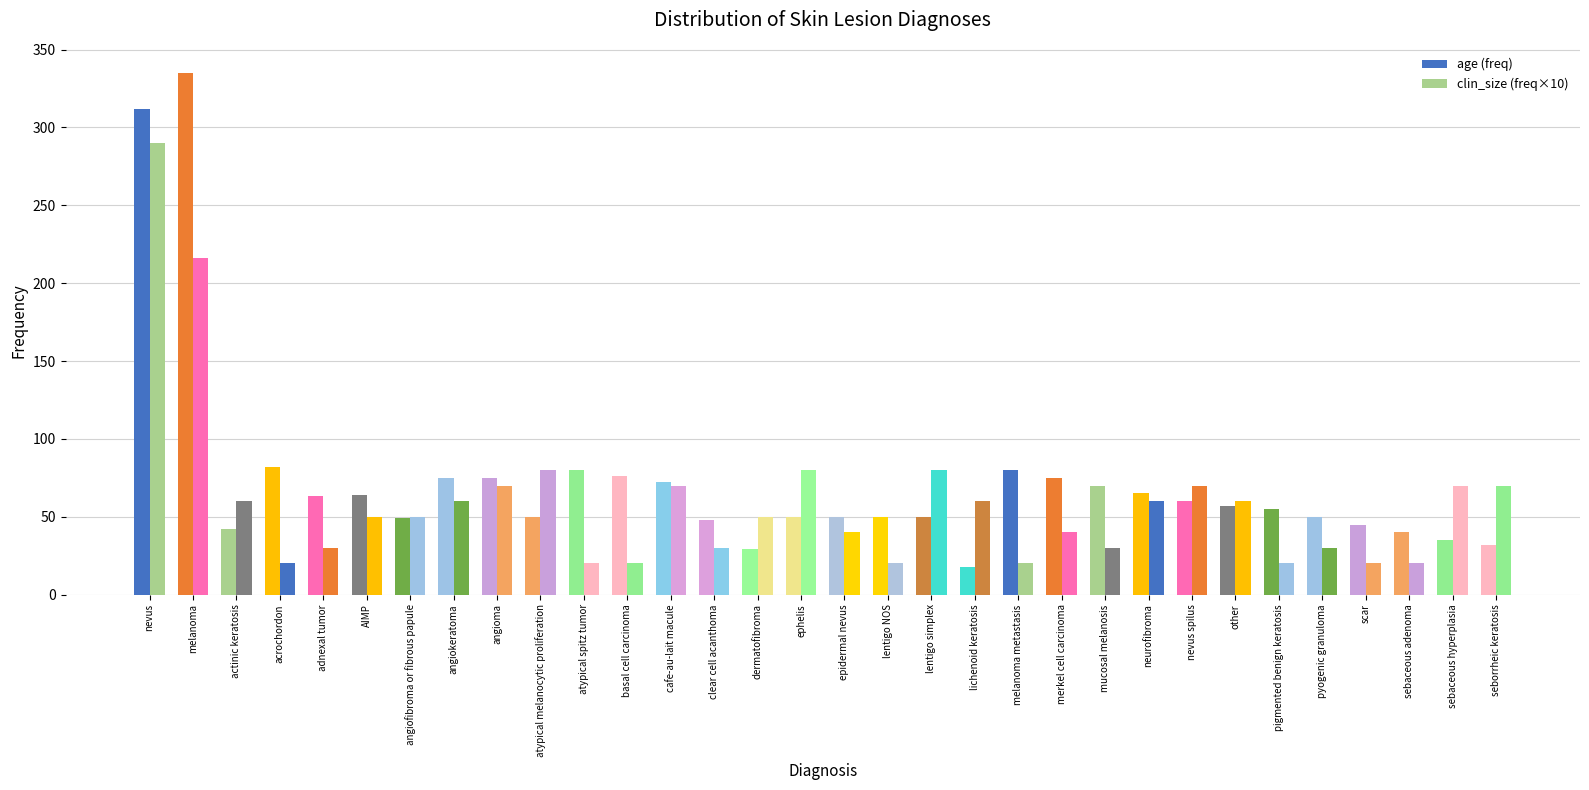

Which series changed the most between angioma and melanoma metastasis?

clin_size (freq×10)